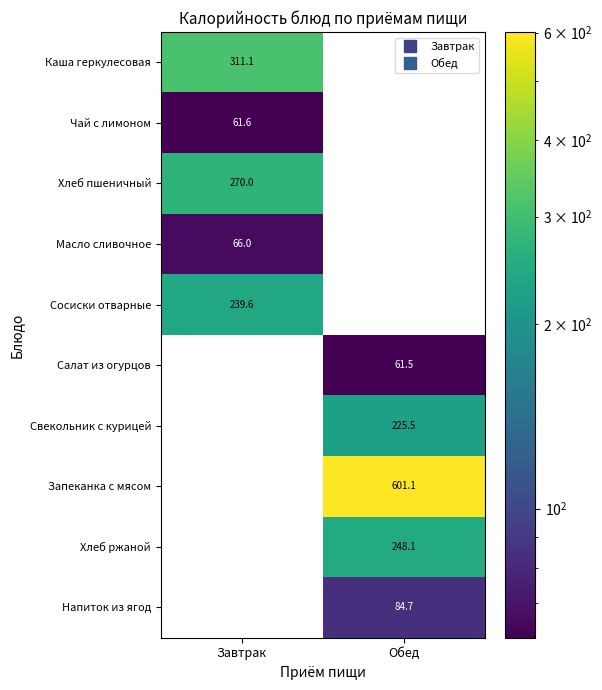

Which series has the largest total across all categories?

Запеканка с мясом